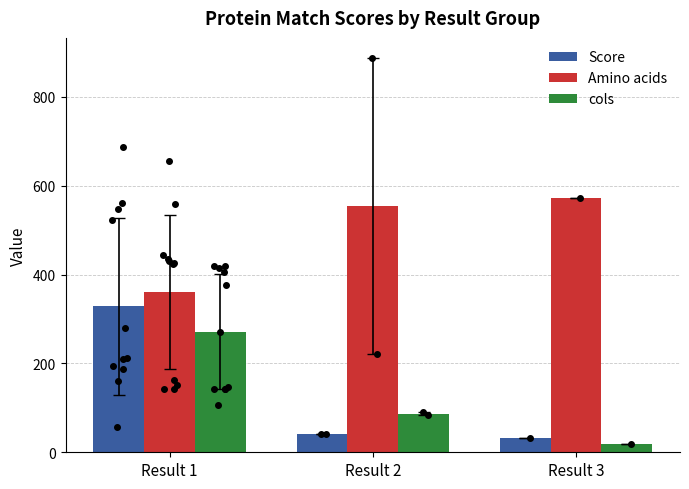

What are all the series names shown in the legend?

Score, Amino acids, cols